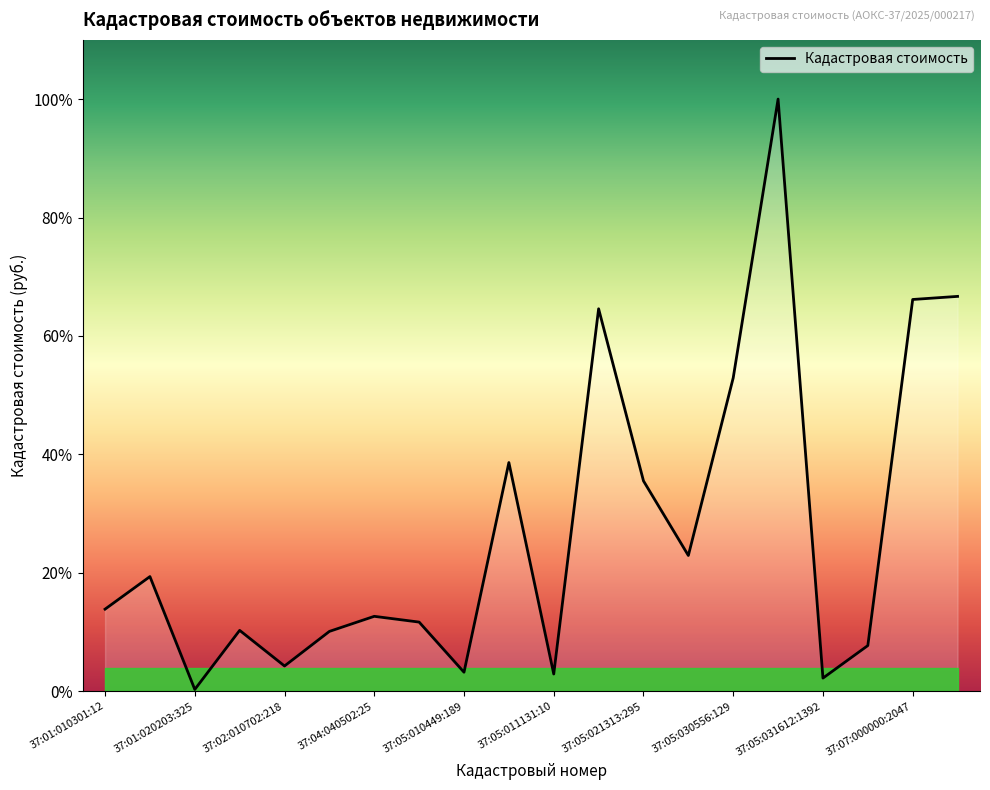

What is the sum of all values?

3030211.4